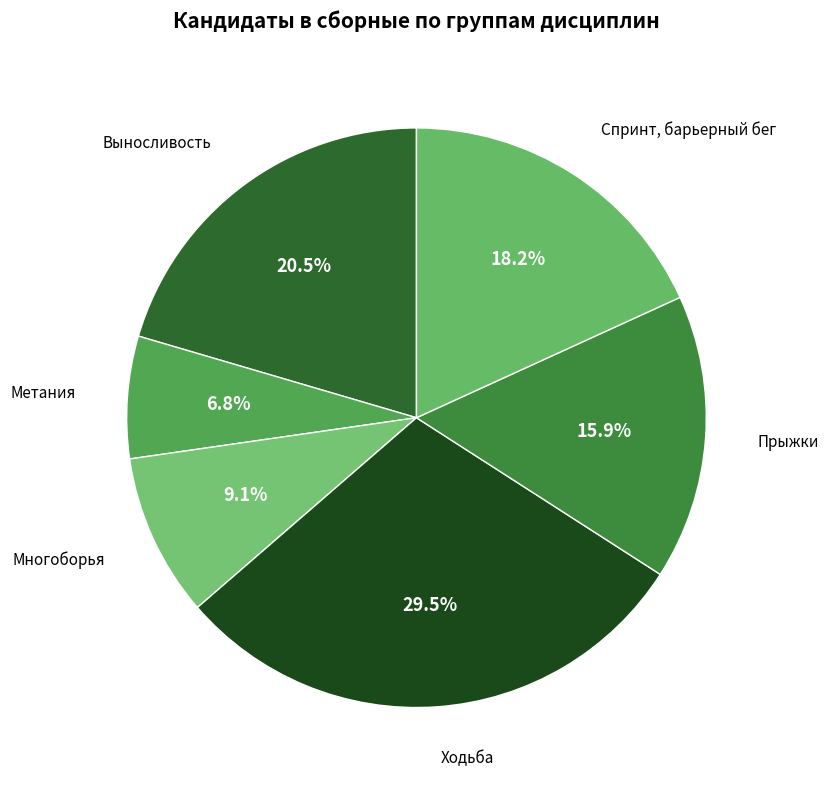

Count the number of slices in the pie.

6